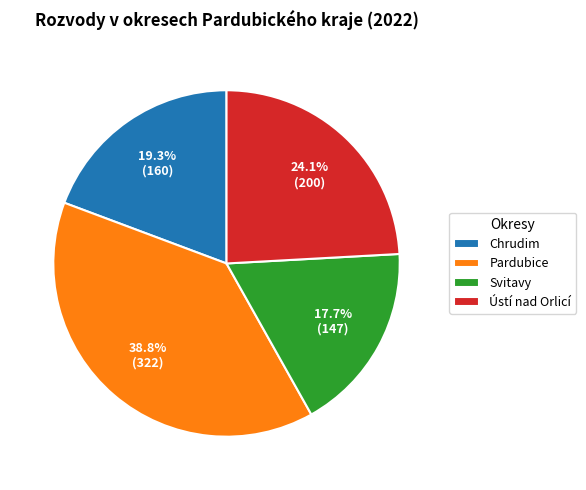

Approximately how many times larger is the value at Svitavy compared to Pardubice?

0.5